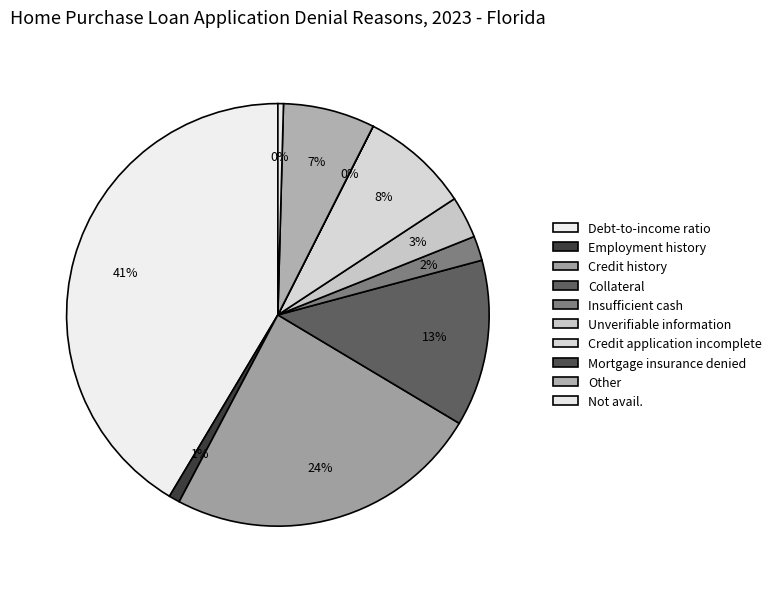

Combined, do Employment history and Other account for over 50%?

No